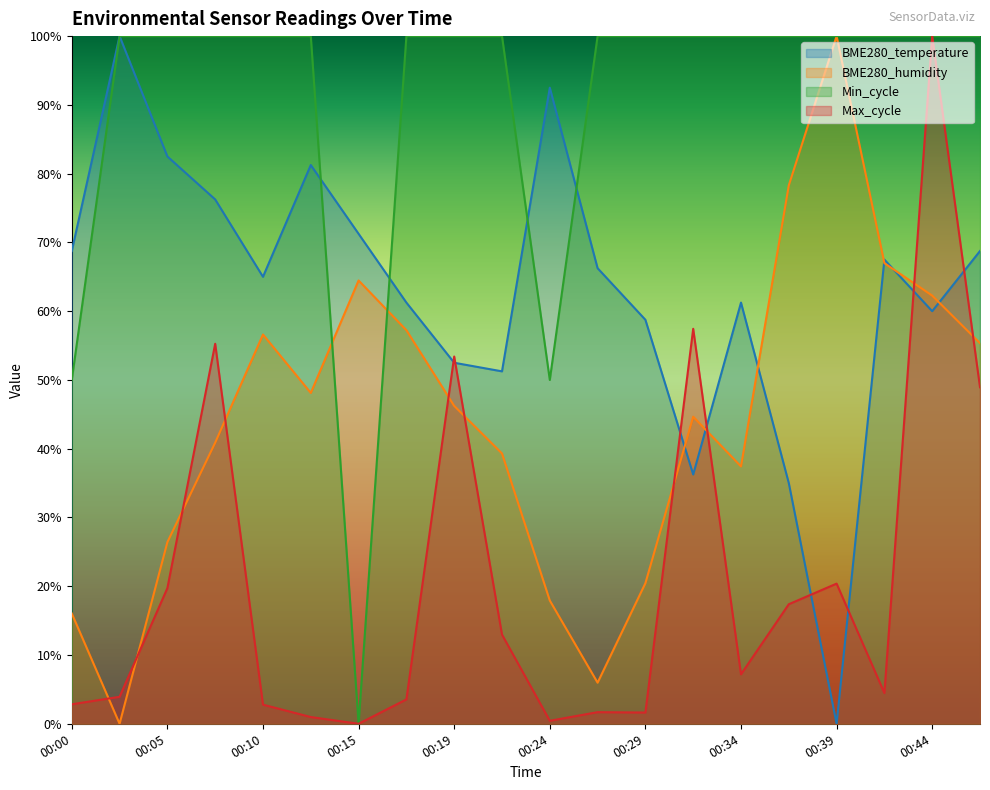

True or false: Min_cycle has a value of 0.3 at 00:36.

False